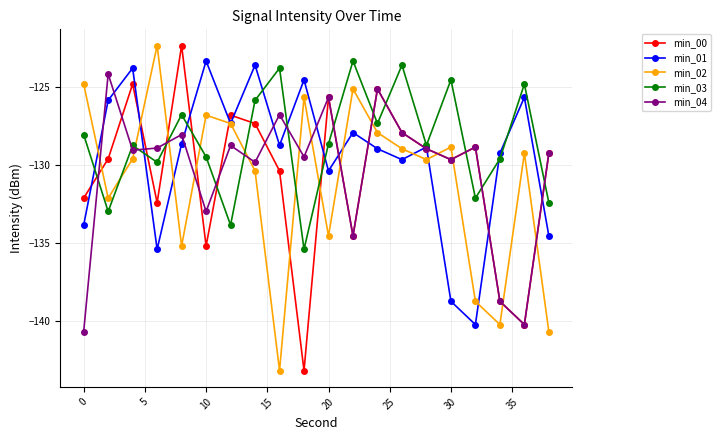

In min_03, how many points are lower than both neighbors (excluding endpoints)?

7